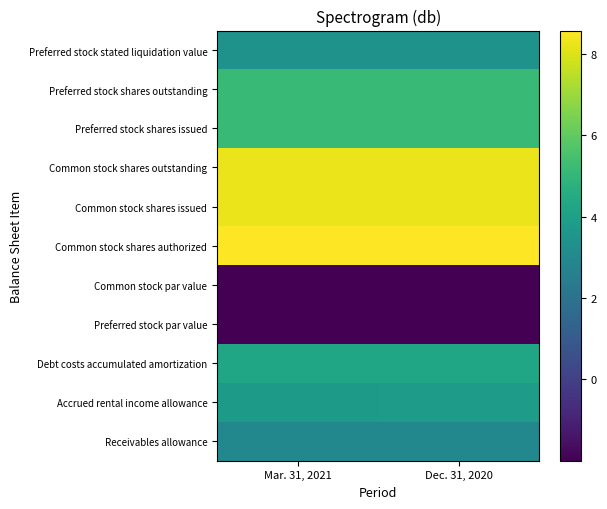

Count the number of data series in this chart.

11